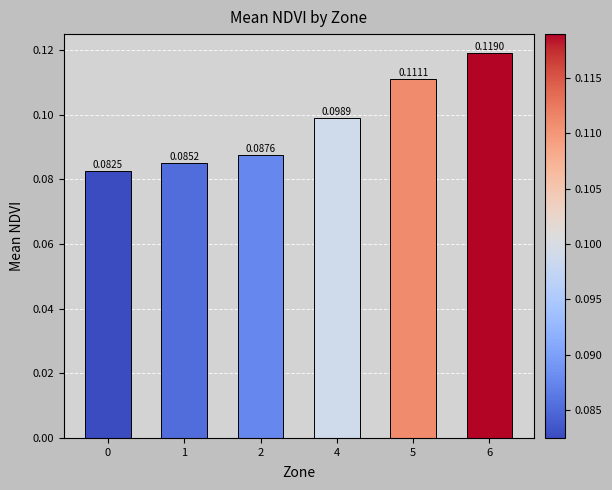

What is the sum of all values?

0.6